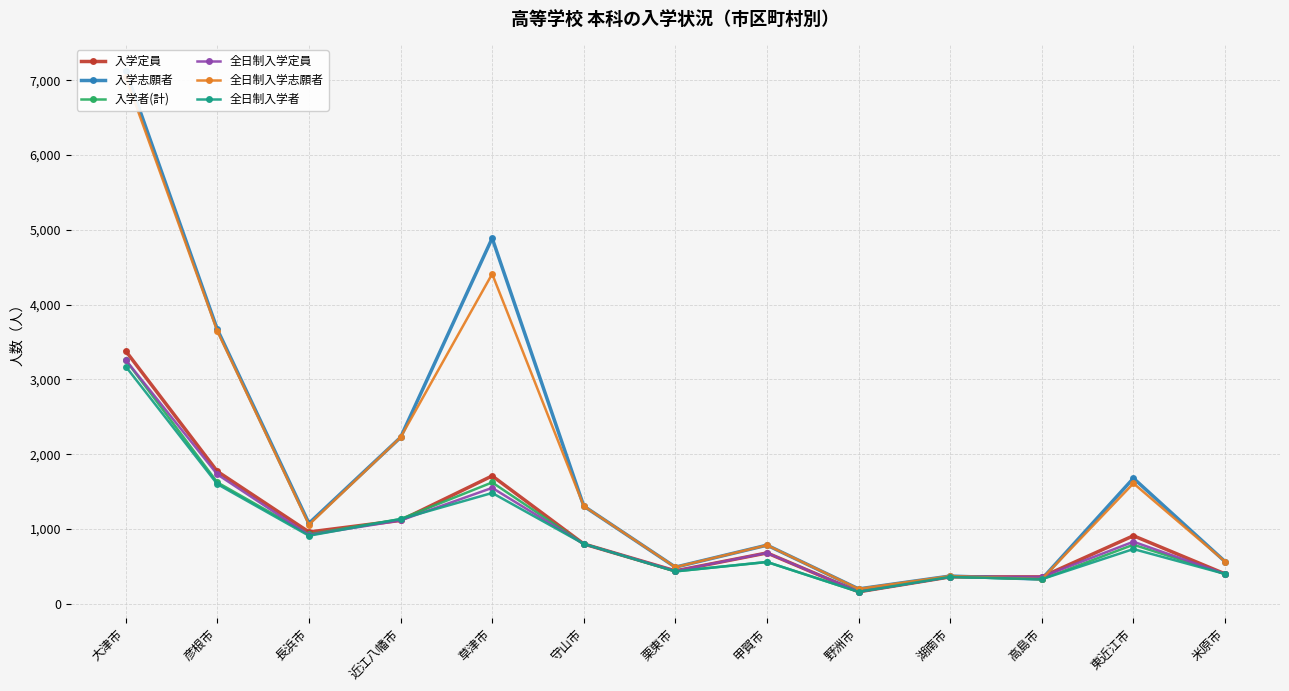

What is the sum of the 入学志願者 values at 東近江市 and 近江八幡市?

3904